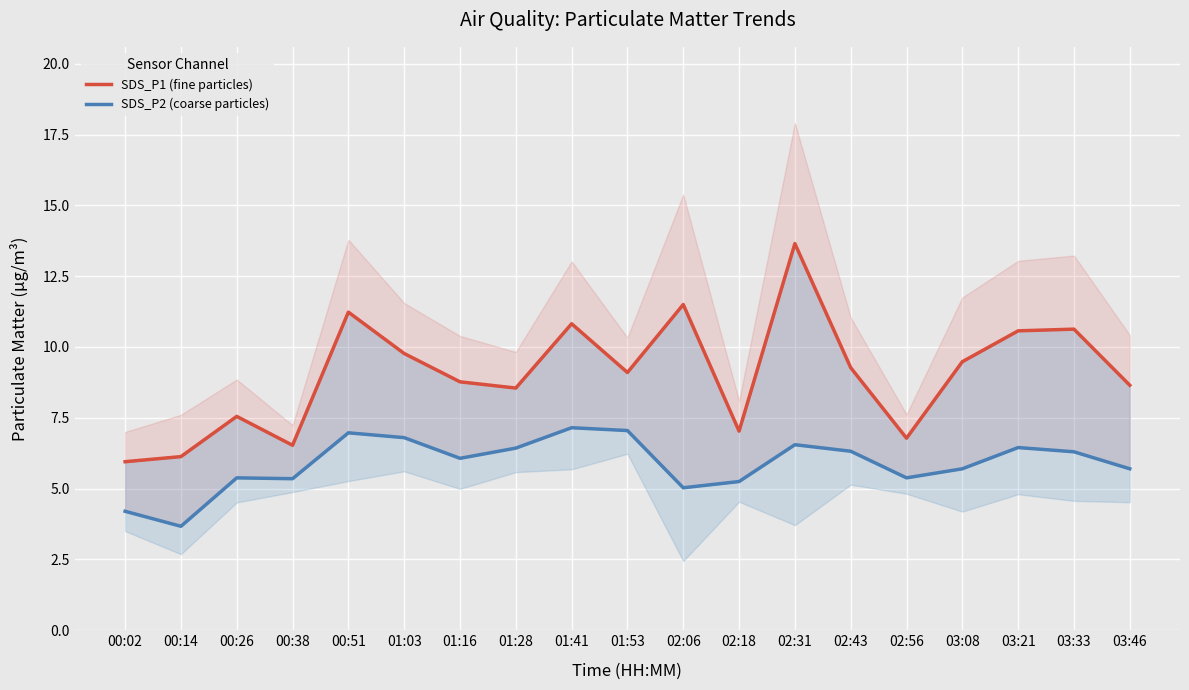

What is the label of the 1st point from the left?

00:02